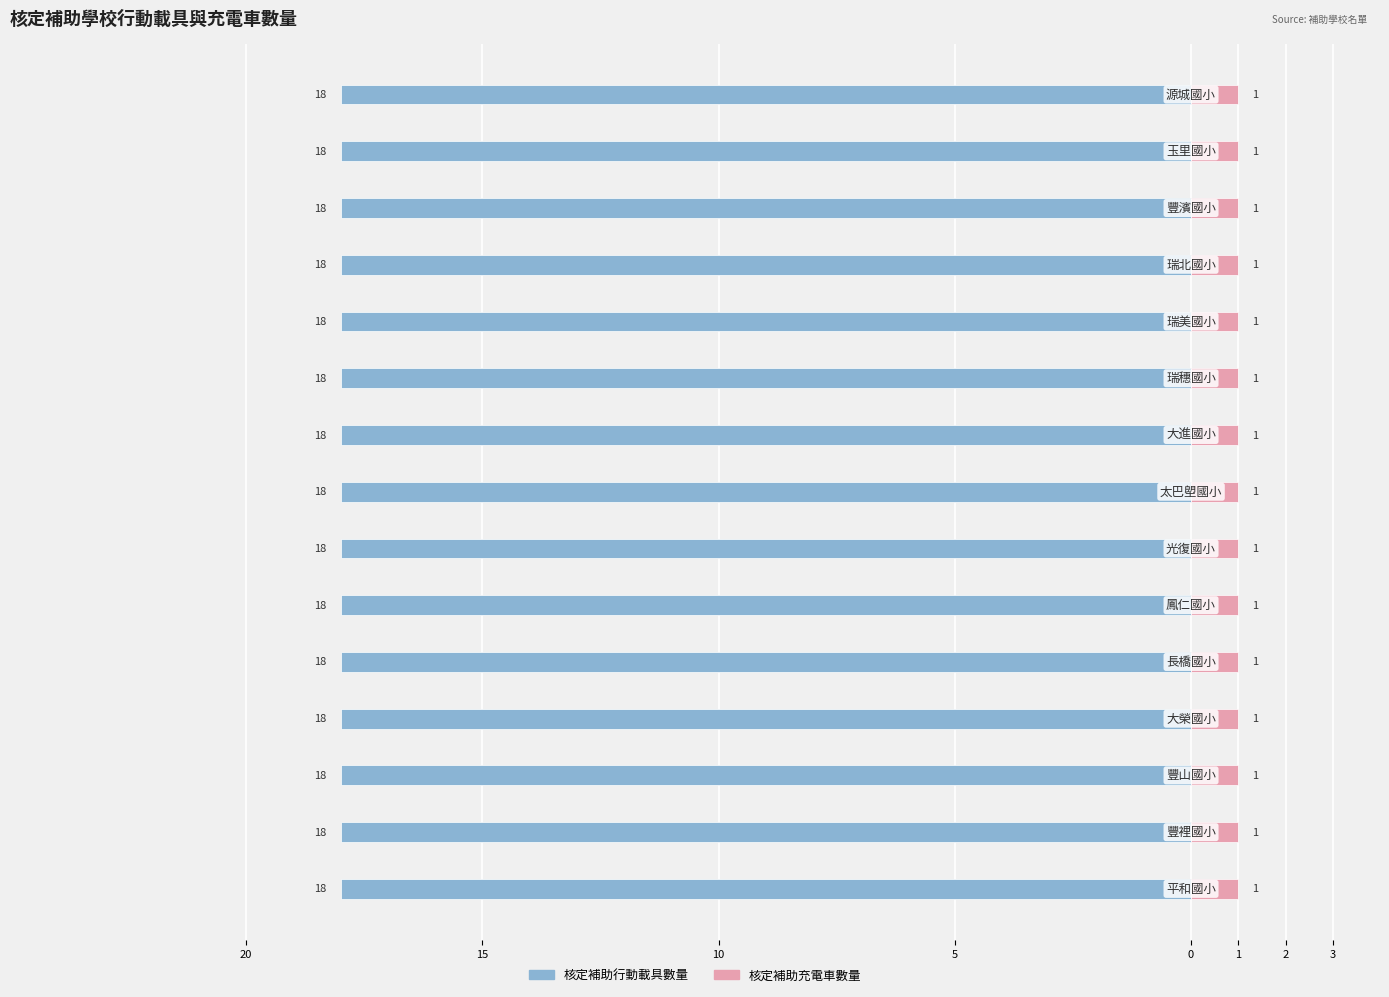

What is the value of the 核定補助充電車數量 bar at the 12th from the left?

1